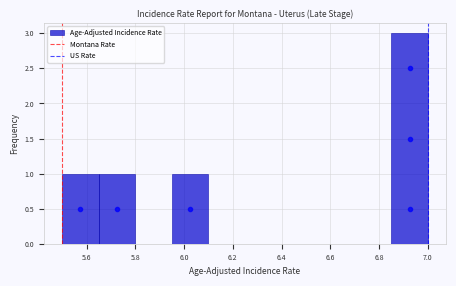

Which range on the x-axis has the tallest bar?

6.85 to 7.00